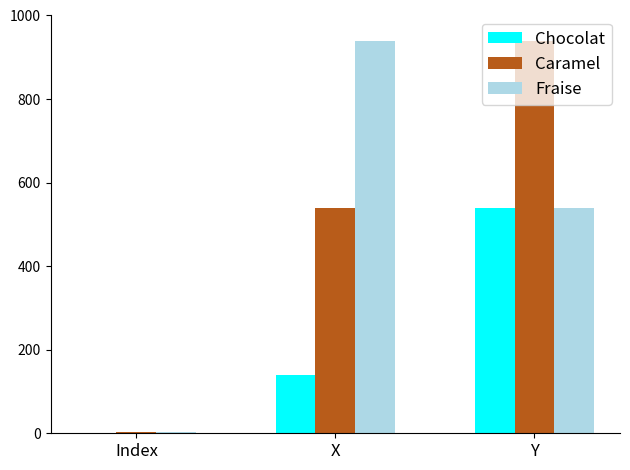

What is the approximate value of Chocolat at X?

140